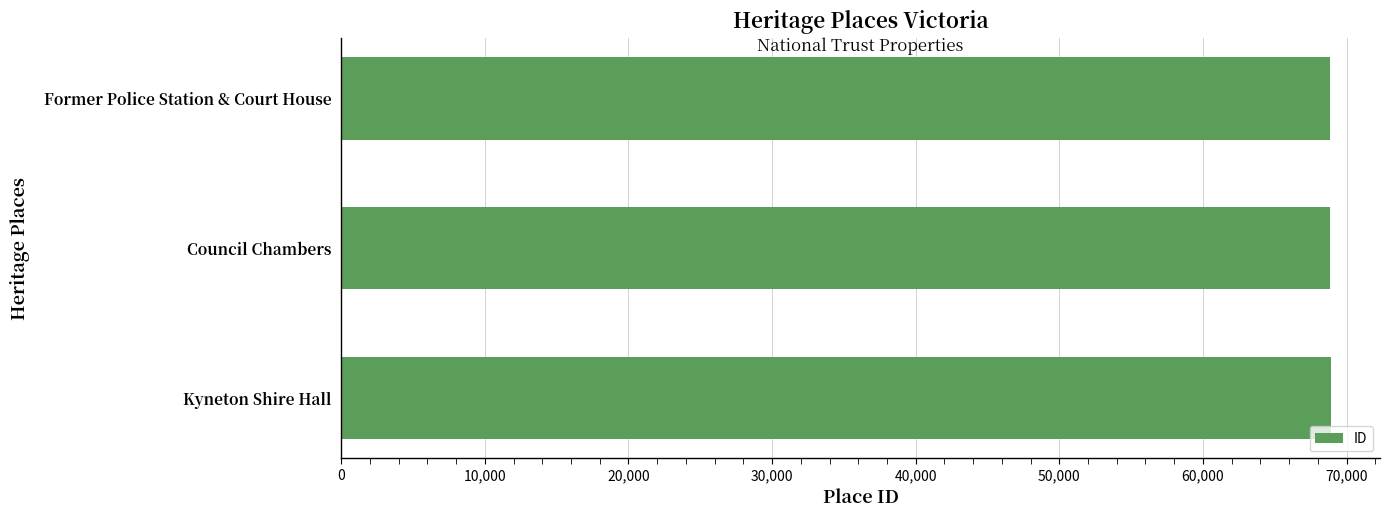

What is the maximum value shown in the chart?

68887